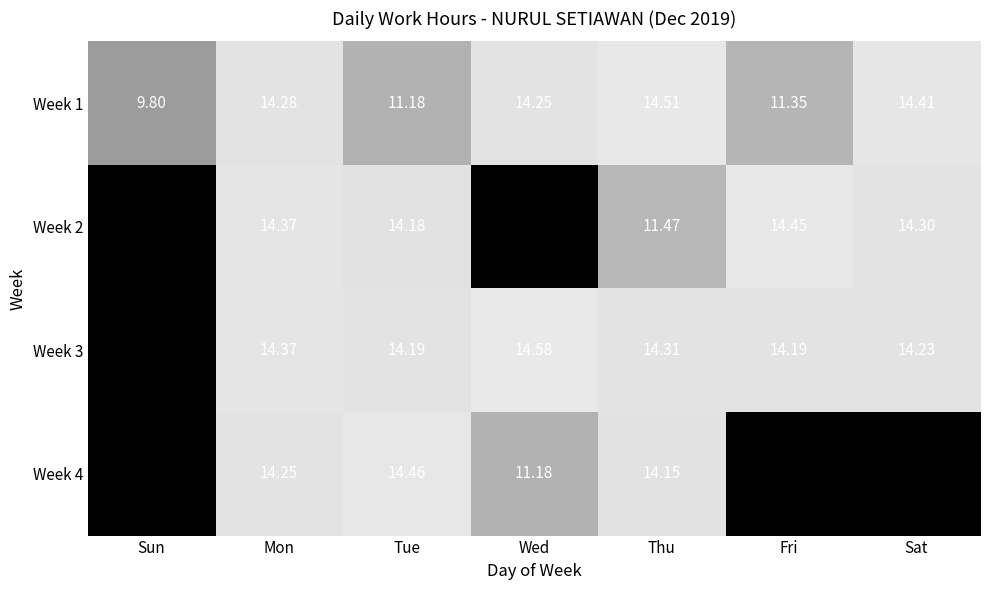

At which label does Week 1 first exceed 14?

Mon